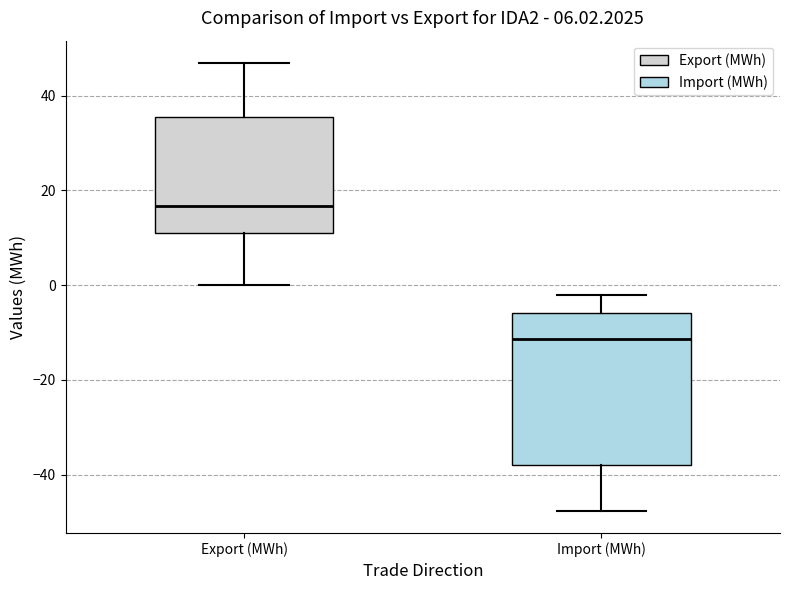

Reading left to right, transcribe this box plot: for each box, give where its median line is, the range the box spans, and where its two whiskers end, as read against the y-axis. The values are not printed on the chart, so give them approximately, as read against the axis.

Export (MWh): median 16, box 12 to 36, whiskers 0 to 46
Import (MWh): median -12, box -38 to -6, whiskers -48 to -2